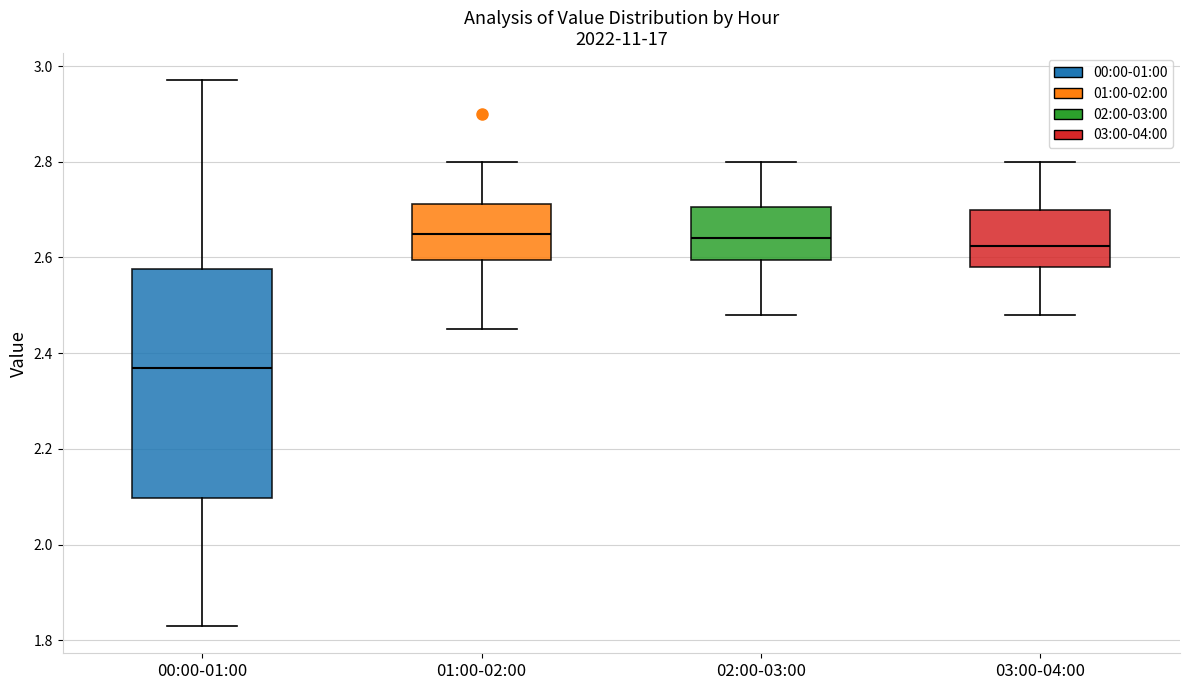

Reading left to right, read every box against the y-axis: the position of its median line, the range the box covers, and the ends of its whiskers. The values are not printed on the chart, so give them approximately, as read against the axis.

00:00-01:00: median 2.38, box 2.10 to 2.58, whiskers 1.84 to 2.98
01:00-02:00: median 2.66, box 2.60 to 2.72, whiskers 2.46 to 2.80
02:00-03:00: median 2.64, box 2.60 to 2.70, whiskers 2.48 to 2.80
03:00-04:00: median 2.62, box 2.58 to 2.70, whiskers 2.48 to 2.80